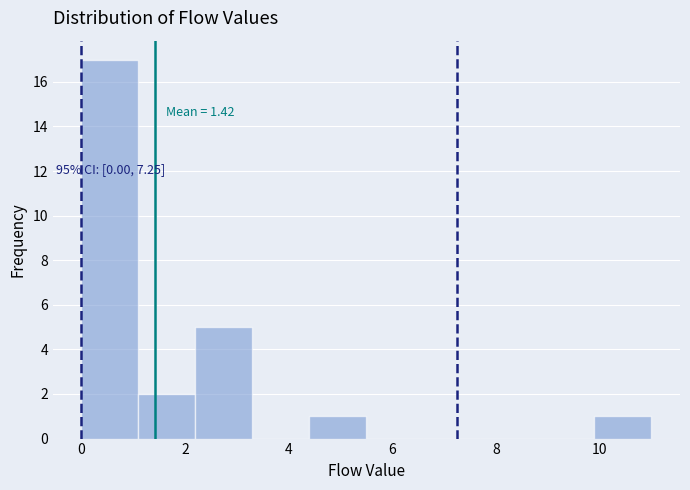

Which range on the x-axis has the tallest bar?

0.0 to 1.1